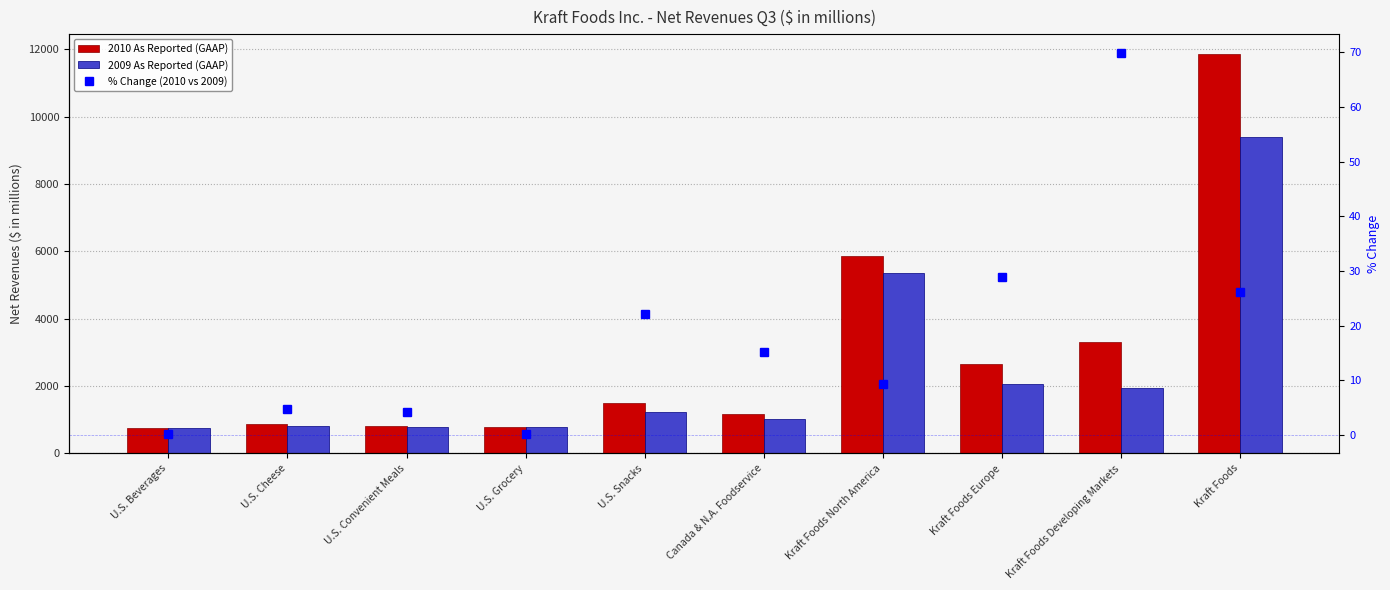

What are all the series names shown in the legend?

2010 As Reported (GAAP), 2009 As Reported (GAAP), % Change (2010 vs 2009)